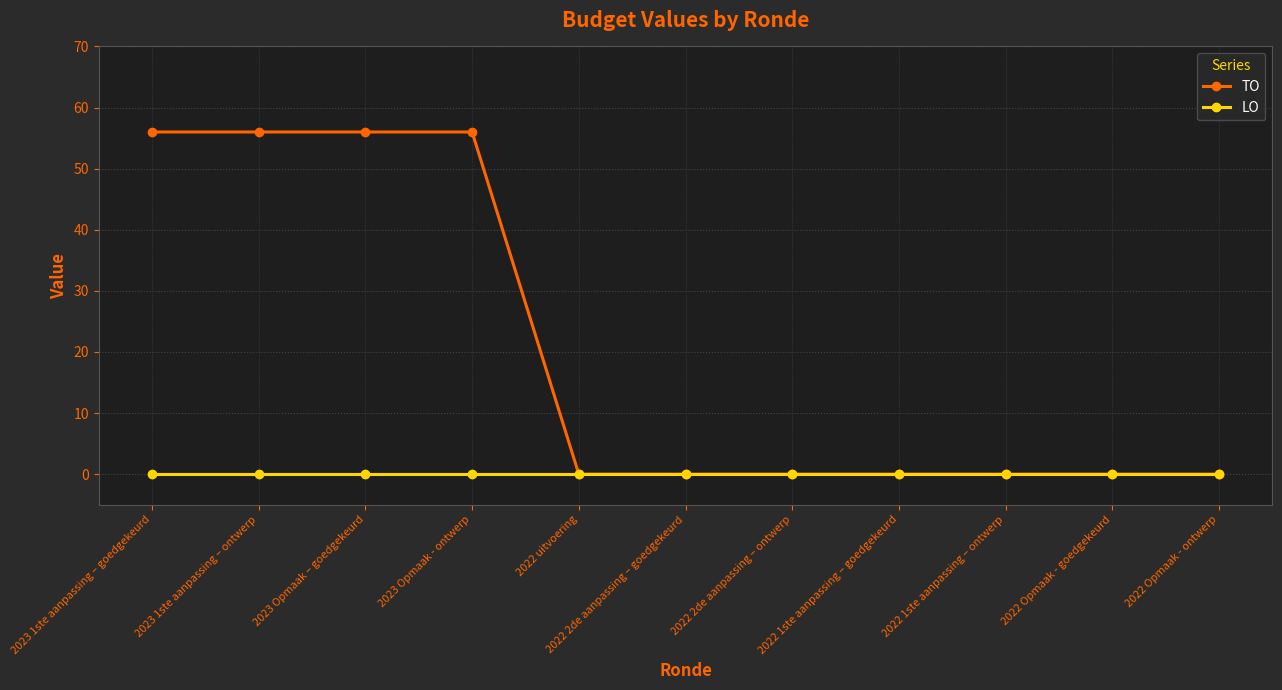

Count the number of data series in this chart.

2